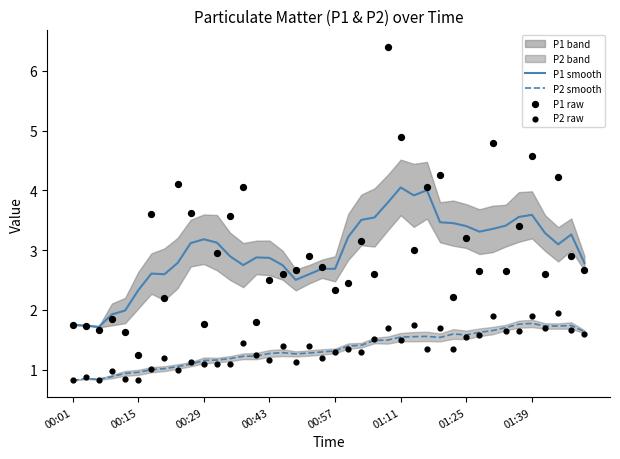

Which series contains the lowest Y value?

P2 smooth